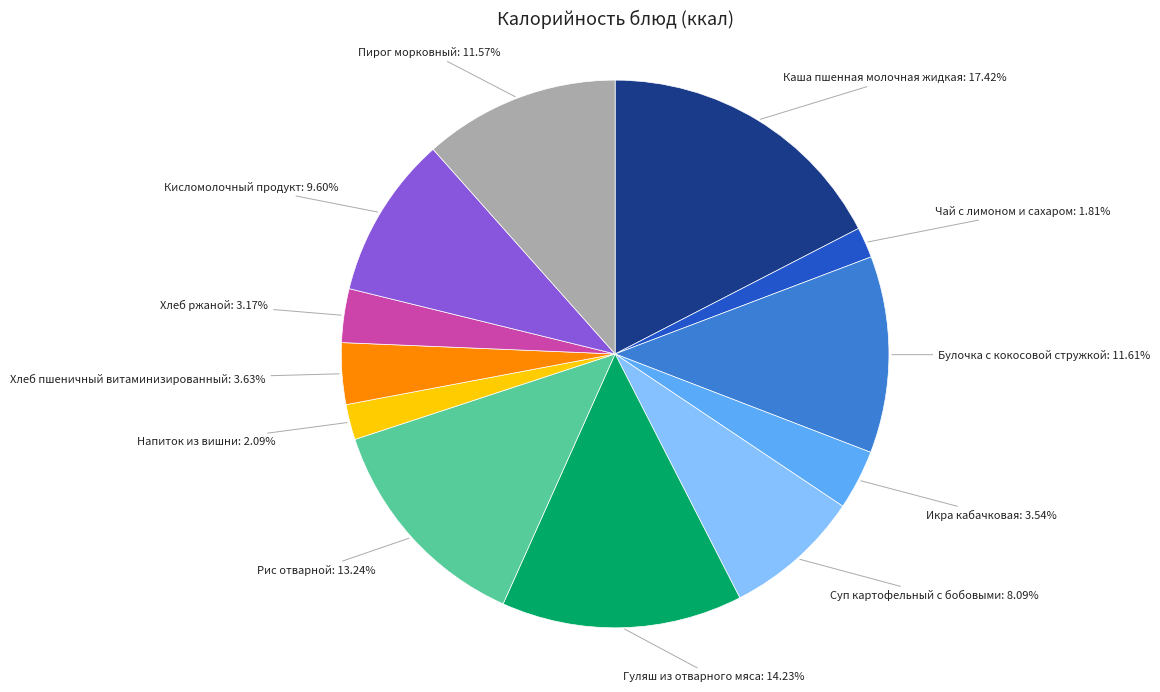

Is there any slice that represents more than half of the pie?

No